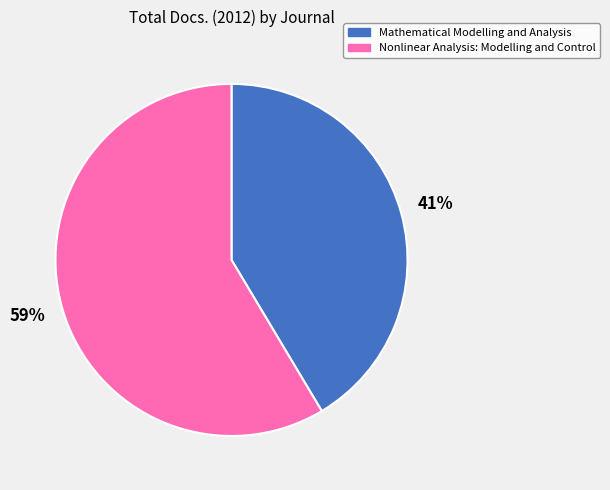

To the nearest percent, what is the average slice percentage?

50%